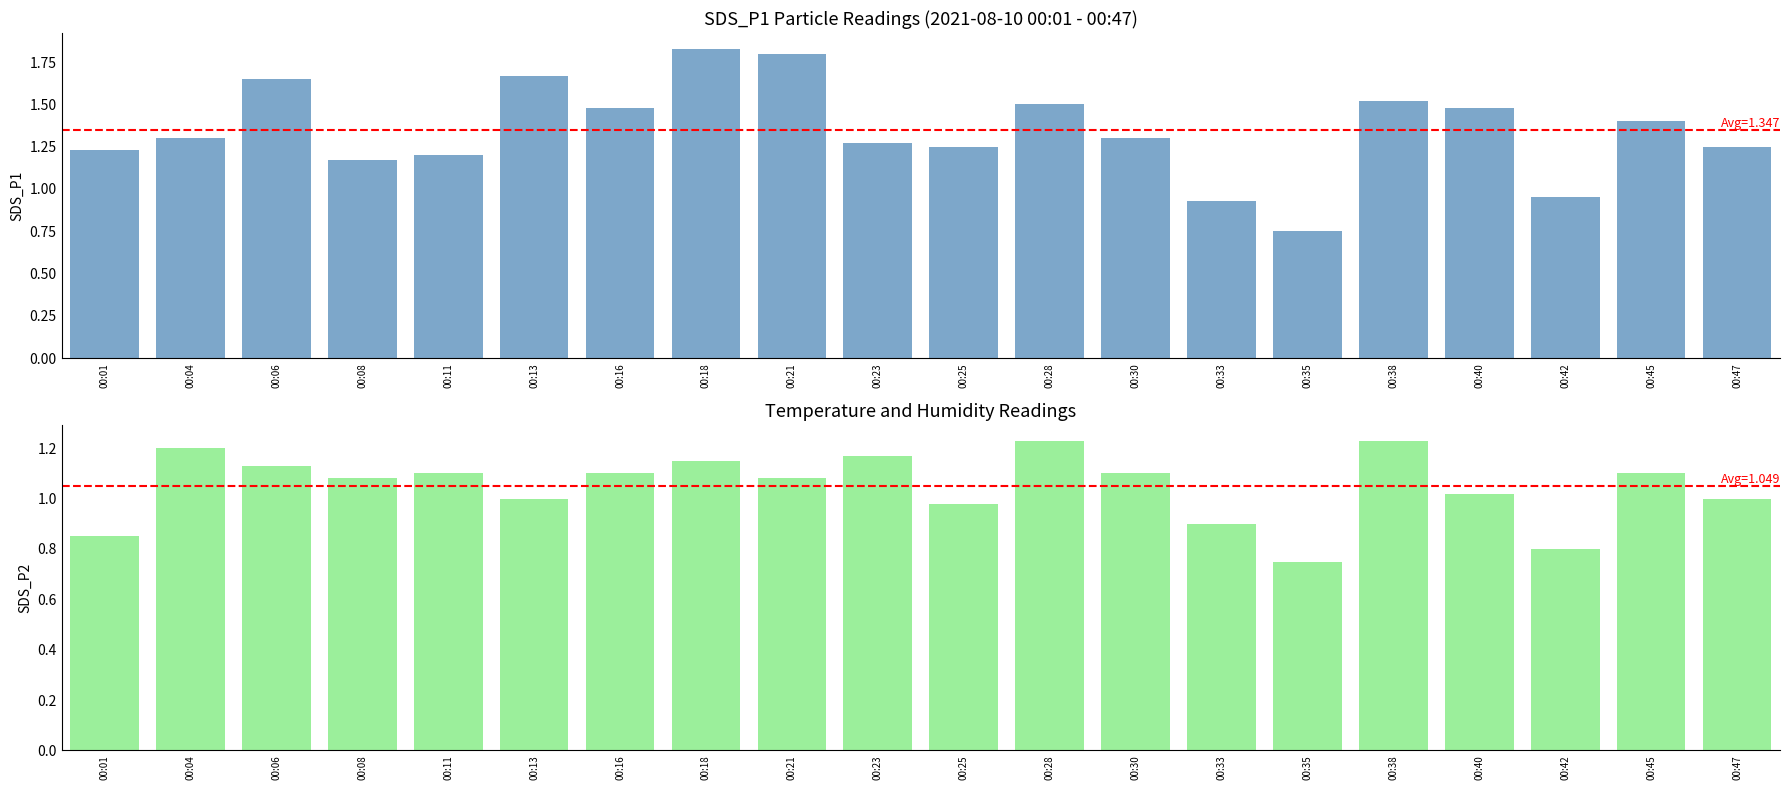

What is the minimum value shown in the chart?

0.8